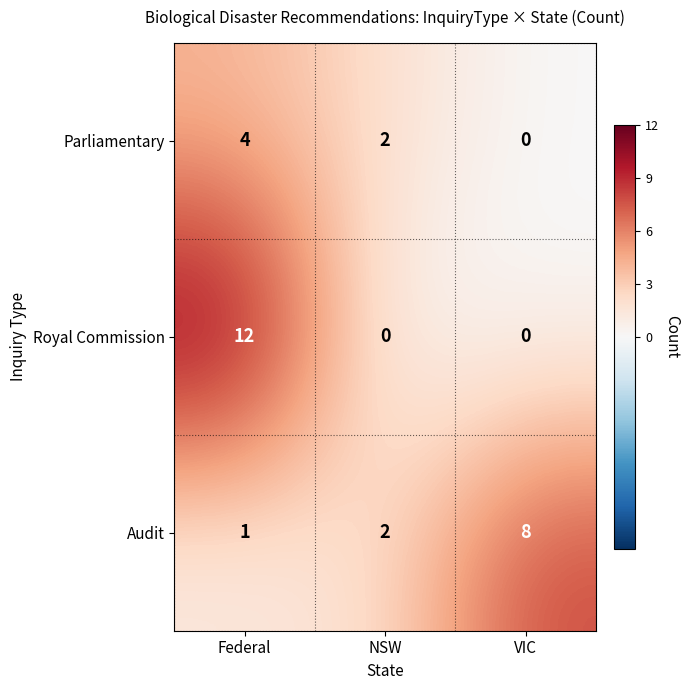

At which label does Audit reach its peak?

VIC